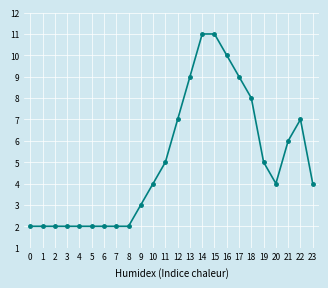

What is the approximate value at 19?

5